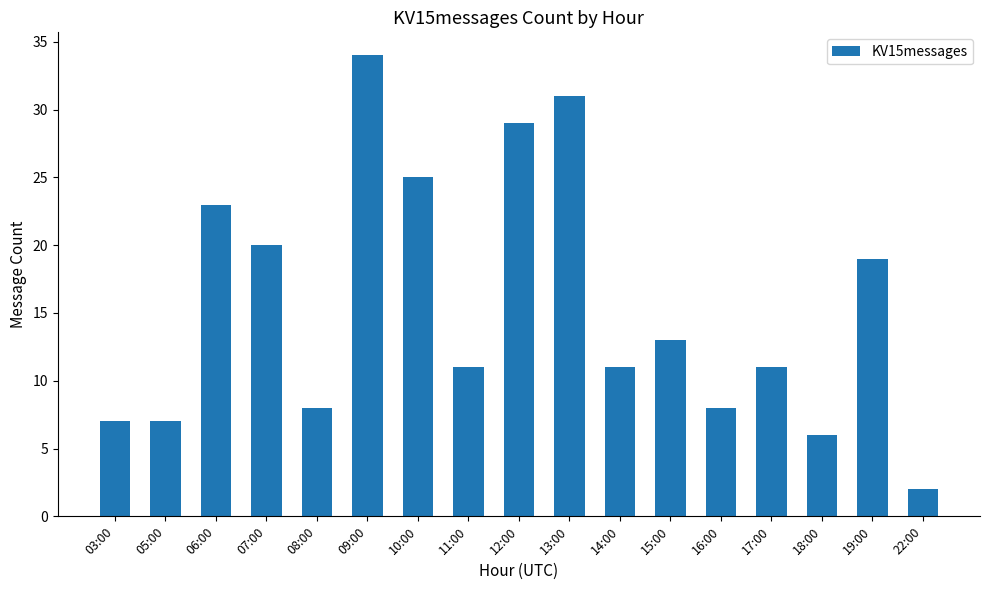

What is the average value?

16